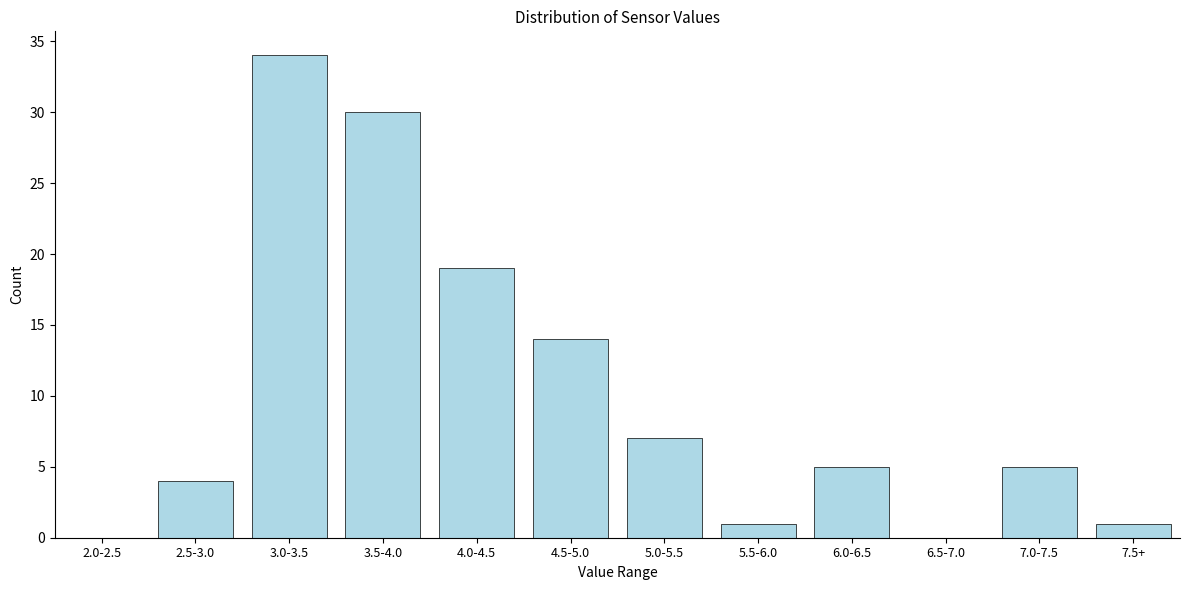

Reading left to right, transcribe all the data shown in this chart.

2.0-2.5=0	2.5-3.0=4	3.0-3.5=34	3.5-4.0=30	4.0-4.5=19	4.5-5.0=14	5.0-5.5=7	5.5-6.0=1	6.0-6.5=5	6.5-7.0=0	7.0-7.5=5	7.5+=1